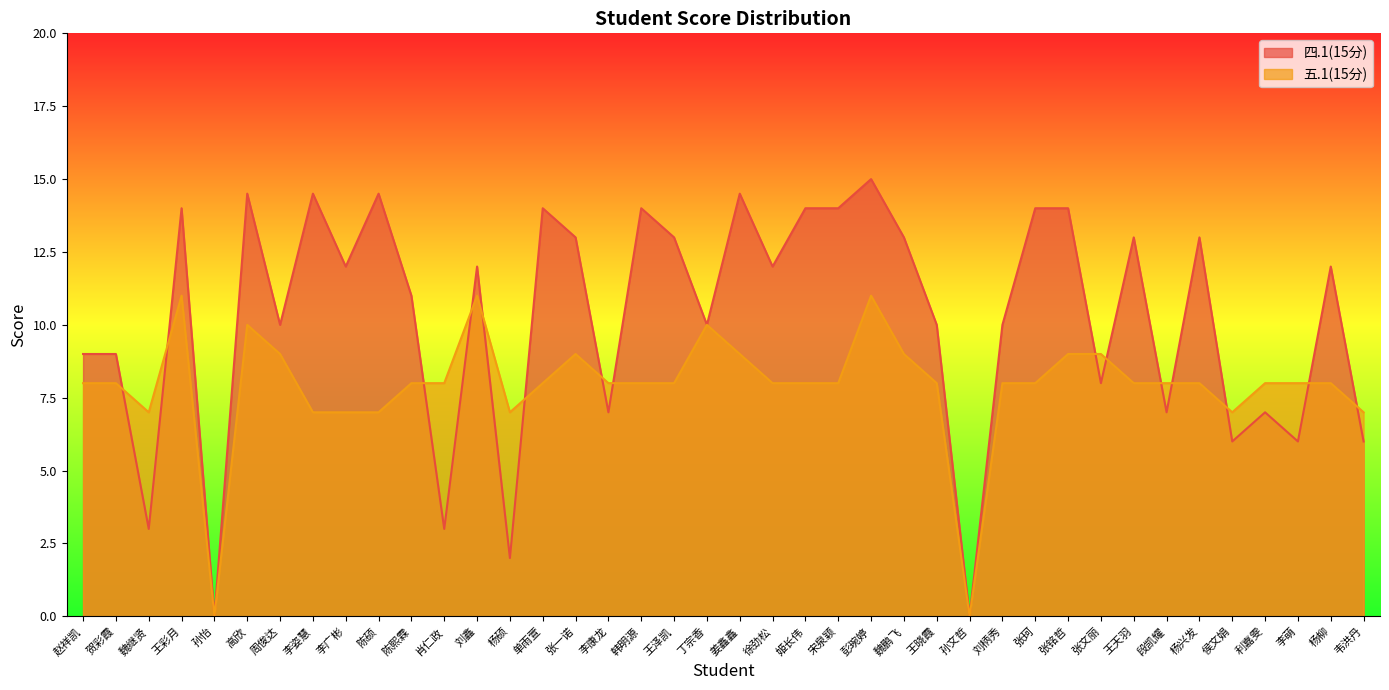

List the series in order of their peak value, highest first.

四.1(15分), 五.1(15分)